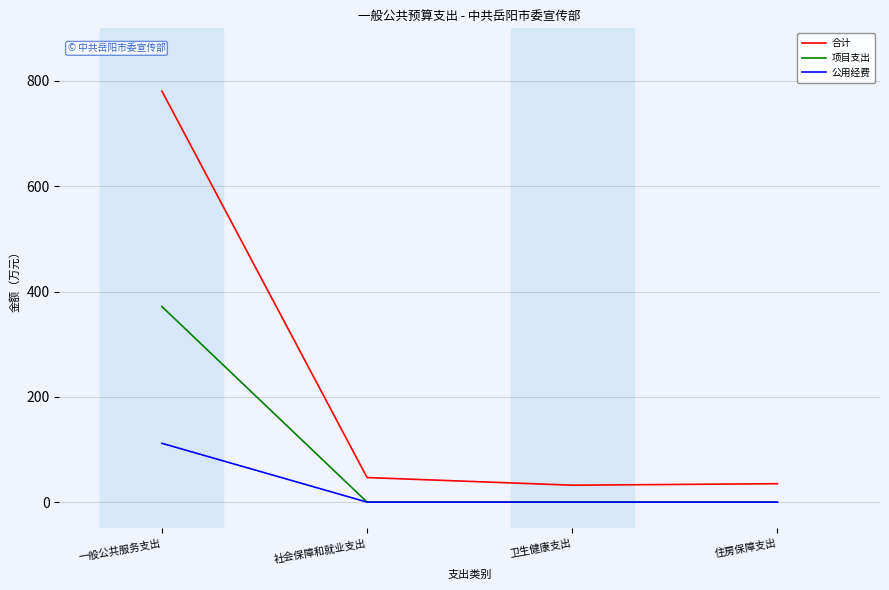

What position from the right is 住房保障支出?

1